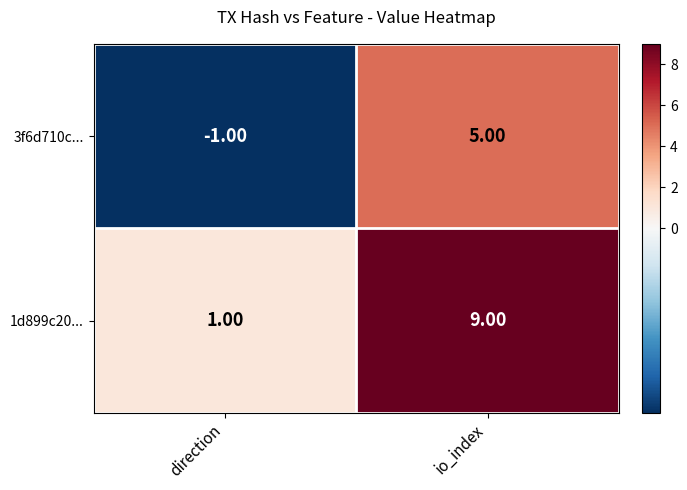

What is the sum of all 1d899c20... values?

10